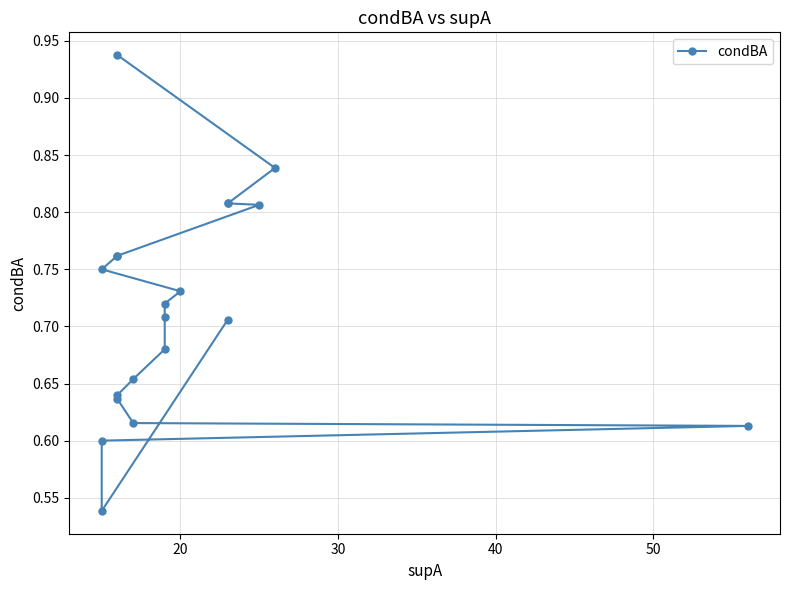

What is the average value?

0.7